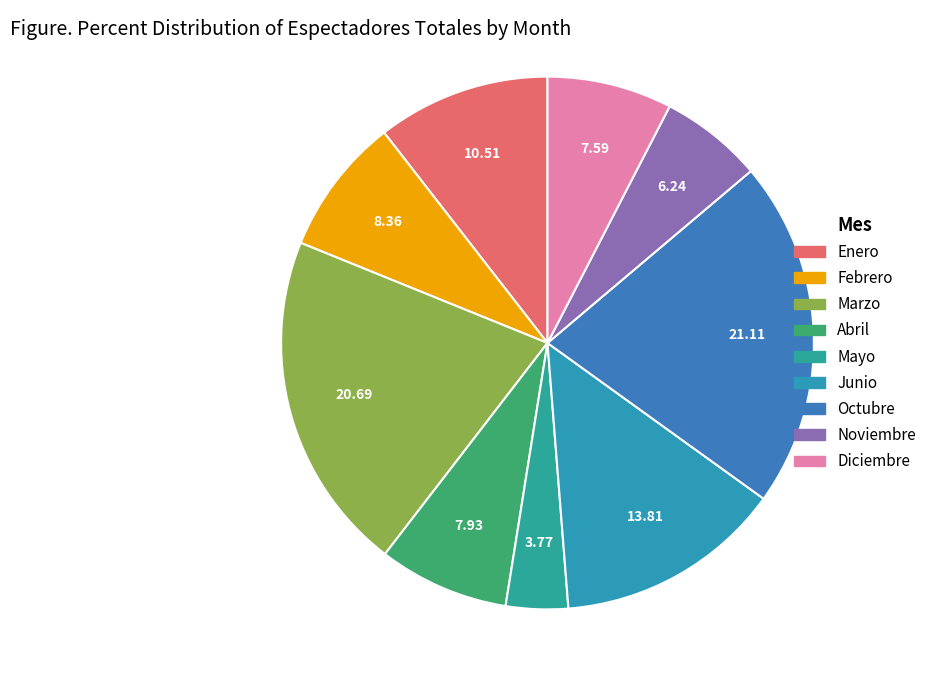

What percentage is the Febrero slice, to the nearest percent?

8%